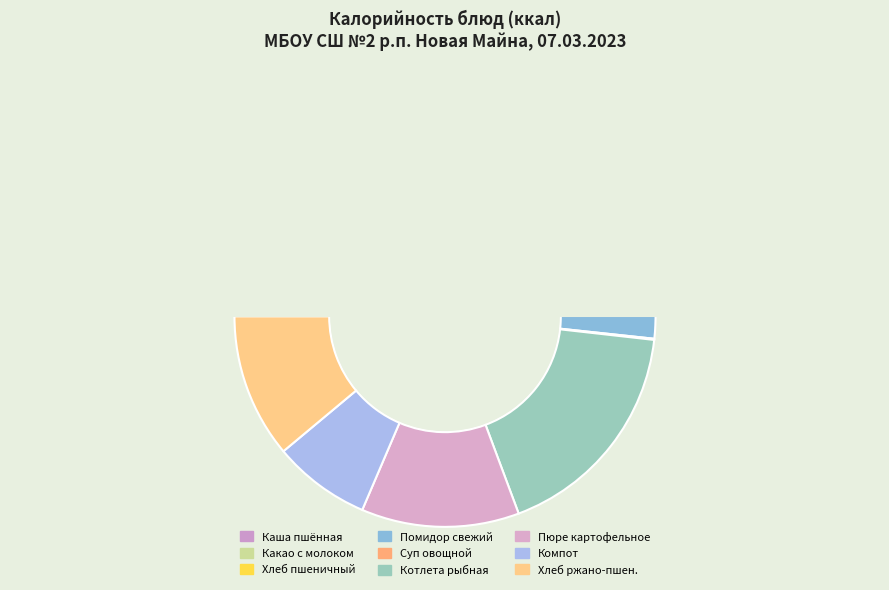

Combined, do помидор свежий порционный and Суп овощной с гренками account for over 50%?

No